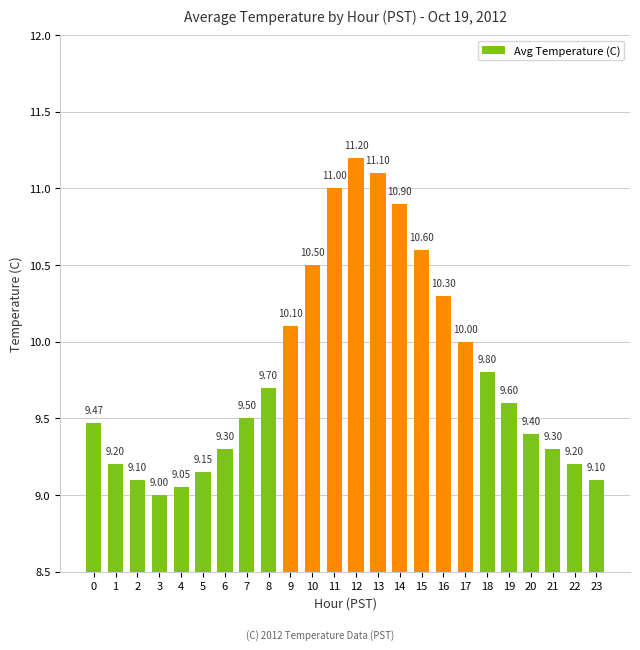

What is the maximum value shown in the chart?

11.2